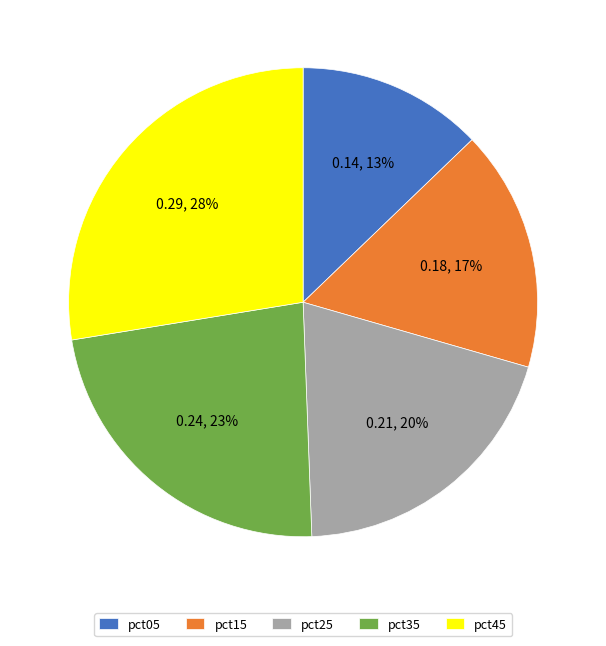

What is the ratio of the value at pct05 to the value at pct45?

0.5